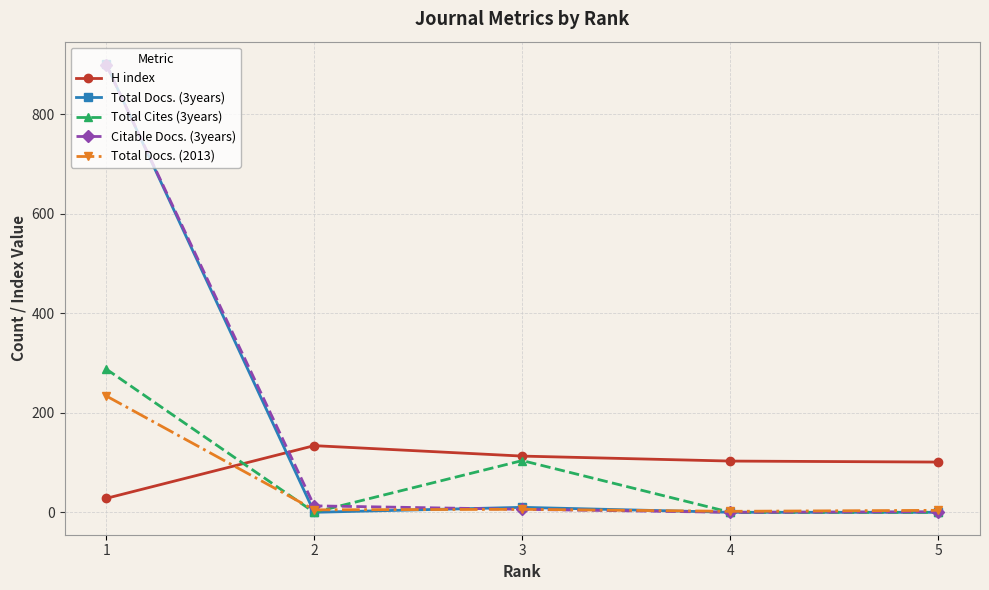

The value of H index at 2 is 201. True or false?

False